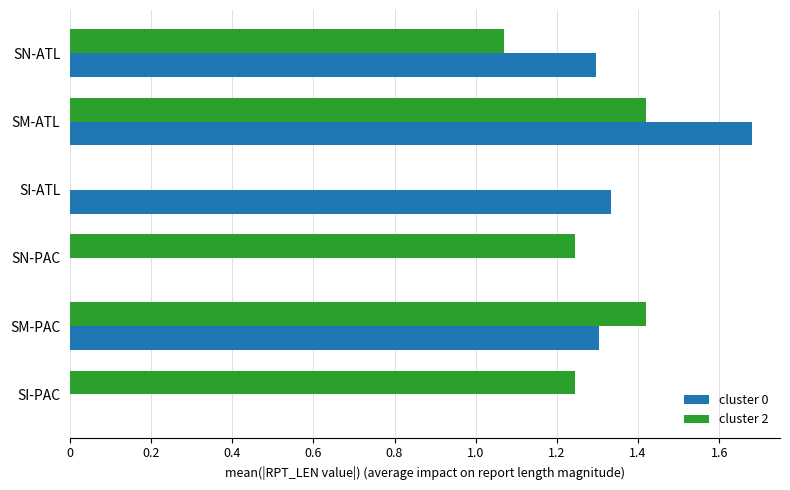

Which series has the largest total across all categories?

cluster 2